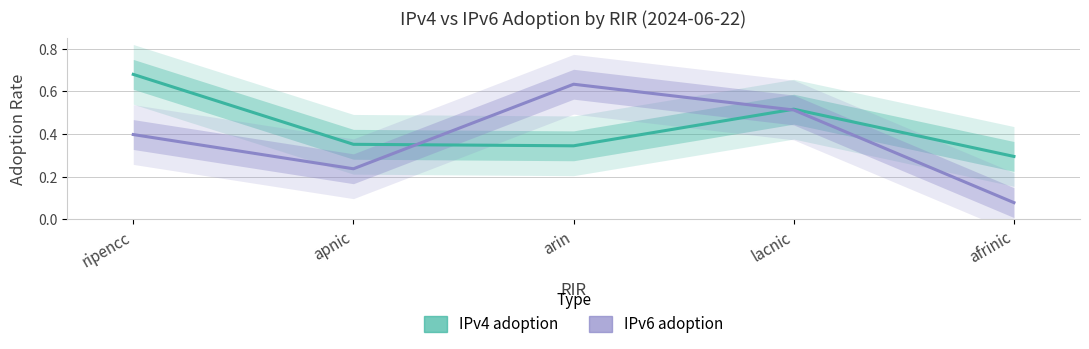

How many interior local valleys does the IPv4 adoption series have?

1